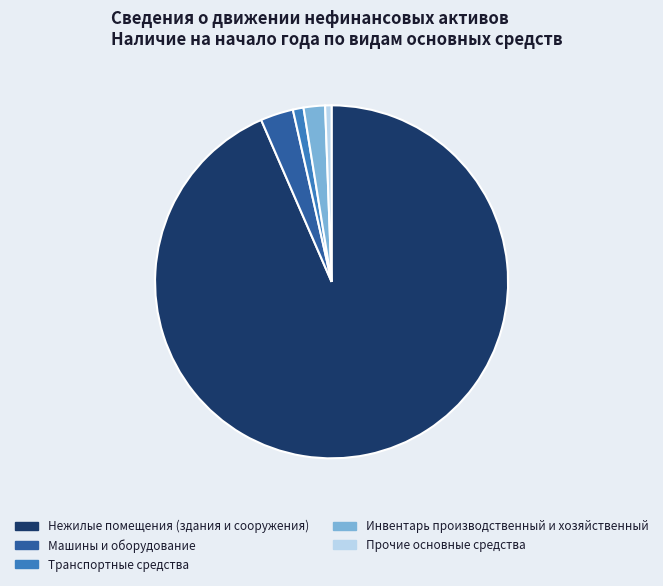

Is there a majority slice in this chart?

Yes